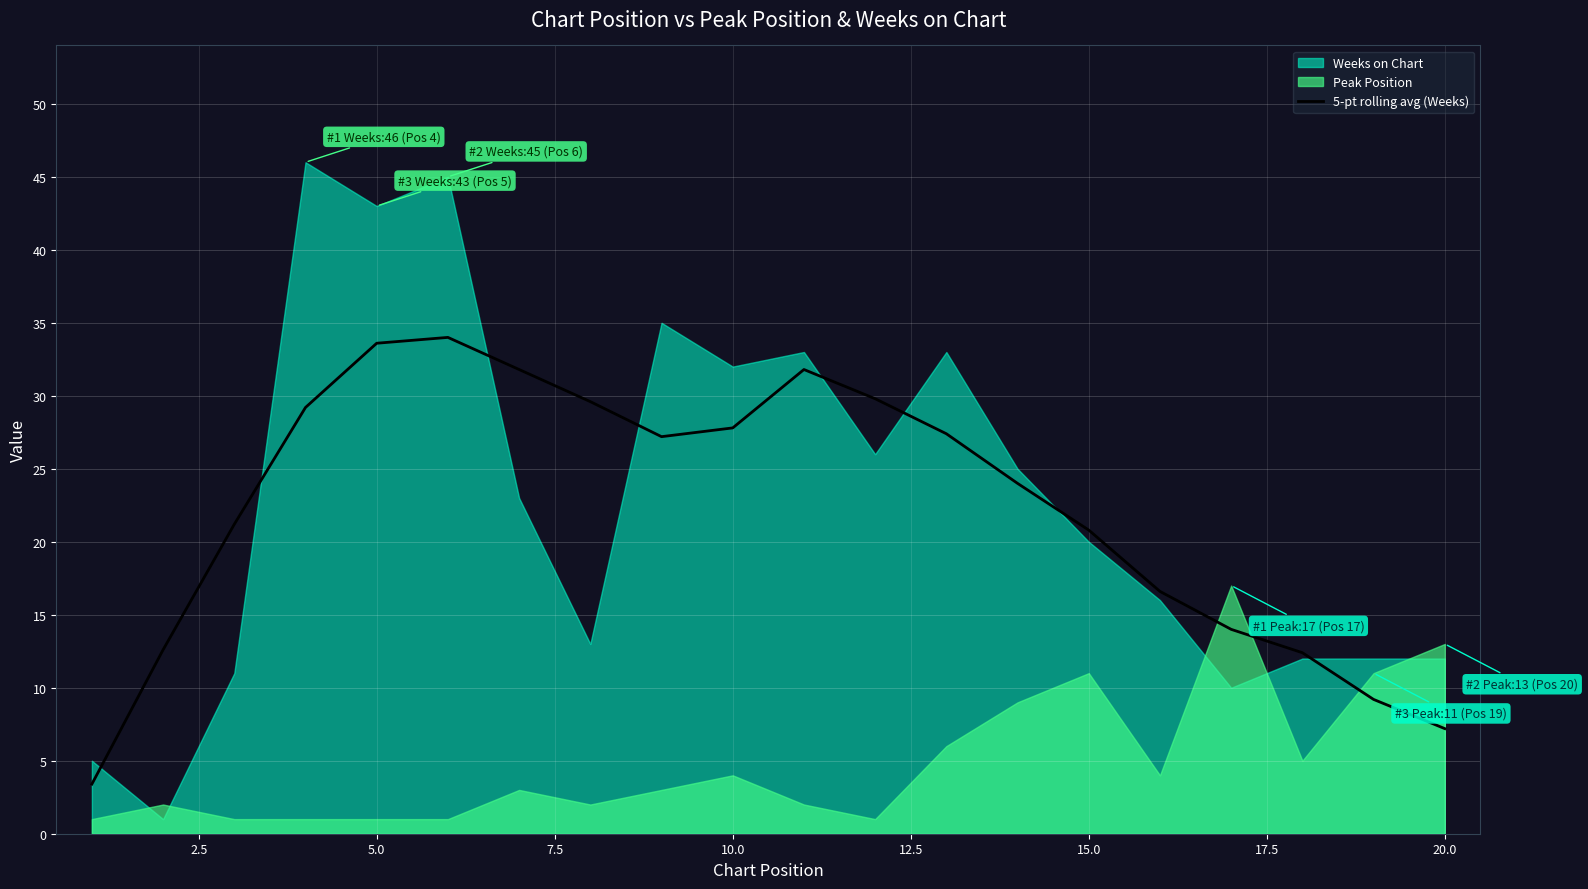

The 5-pt rolling avg (Weeks) series shows 2.3 at 20.0. True or false?

False